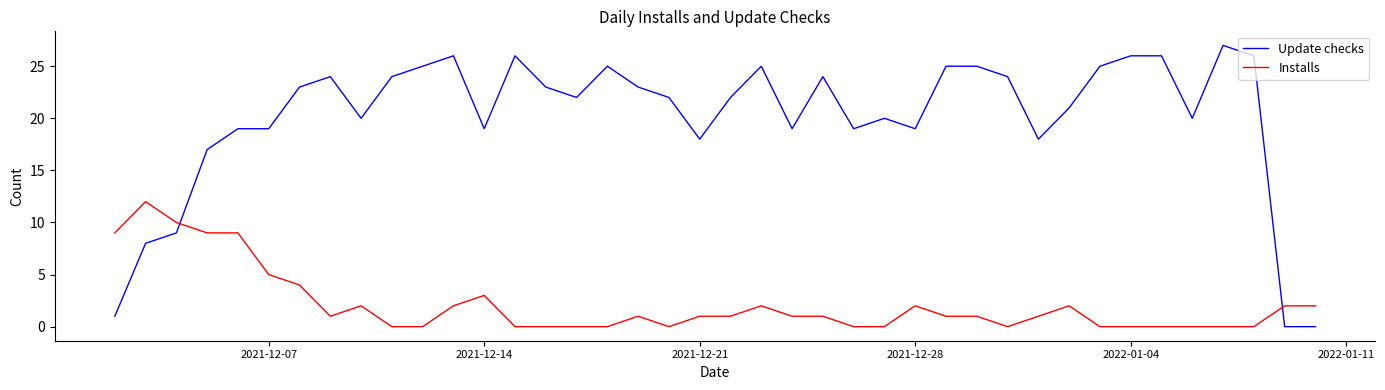

True or false: Update checks has more than 0 points higher than both neighbors.

True